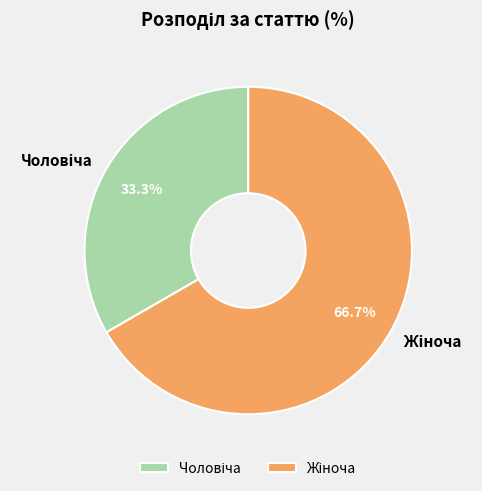

Is there any slice that represents more than half of the pie?

Yes